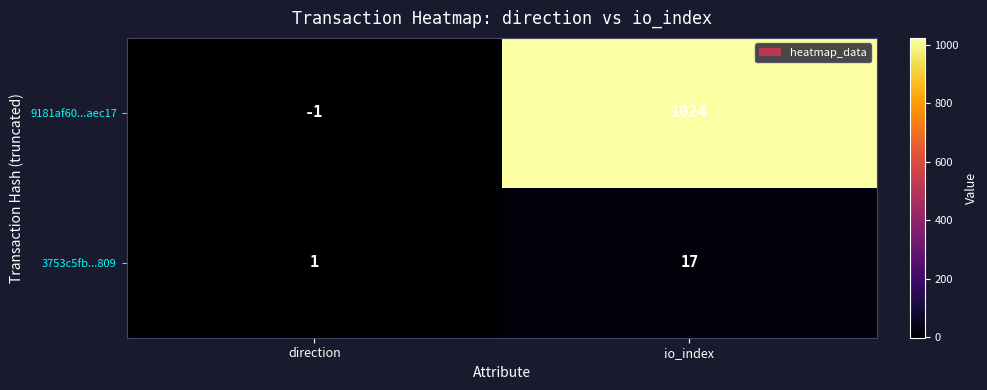

What is the sum of all 9181af60...aec17 values?

1023